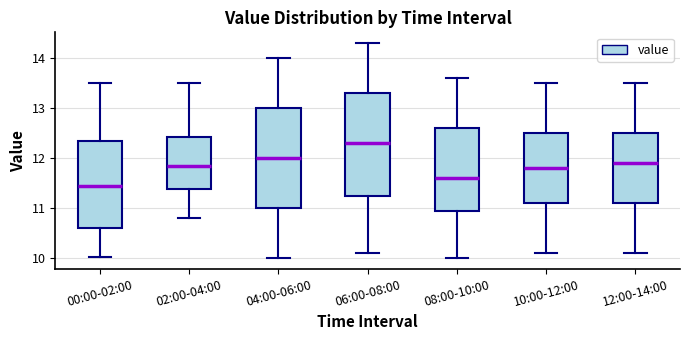

Reading left to right, read every box against the y-axis: the position of its median line, the range the box covers, and the ends of its whiskers. The values are not printed on the chart, so give them approximately, as read against the axis.

00:00-02:00: median 11.5, box 10.6 to 12.3, whiskers 10.0 to 13.5
02:00-04:00: median 11.9, box 11.4 to 12.4, whiskers 10.8 to 13.5
04:00-06:00: median 12.0, box 11.0 to 13.0, whiskers 10.0 to 14.0
06:00-08:00: median 12.3, box 11.3 to 13.3, whiskers 10.1 to 14.3
08:00-10:00: median 11.6, box 11.0 to 12.6, whiskers 10.0 to 13.6
10:00-12:00: median 11.8, box 11.1 to 12.5, whiskers 10.1 to 13.5
12:00-14:00: median 11.9, box 11.1 to 12.5, whiskers 10.1 to 13.5